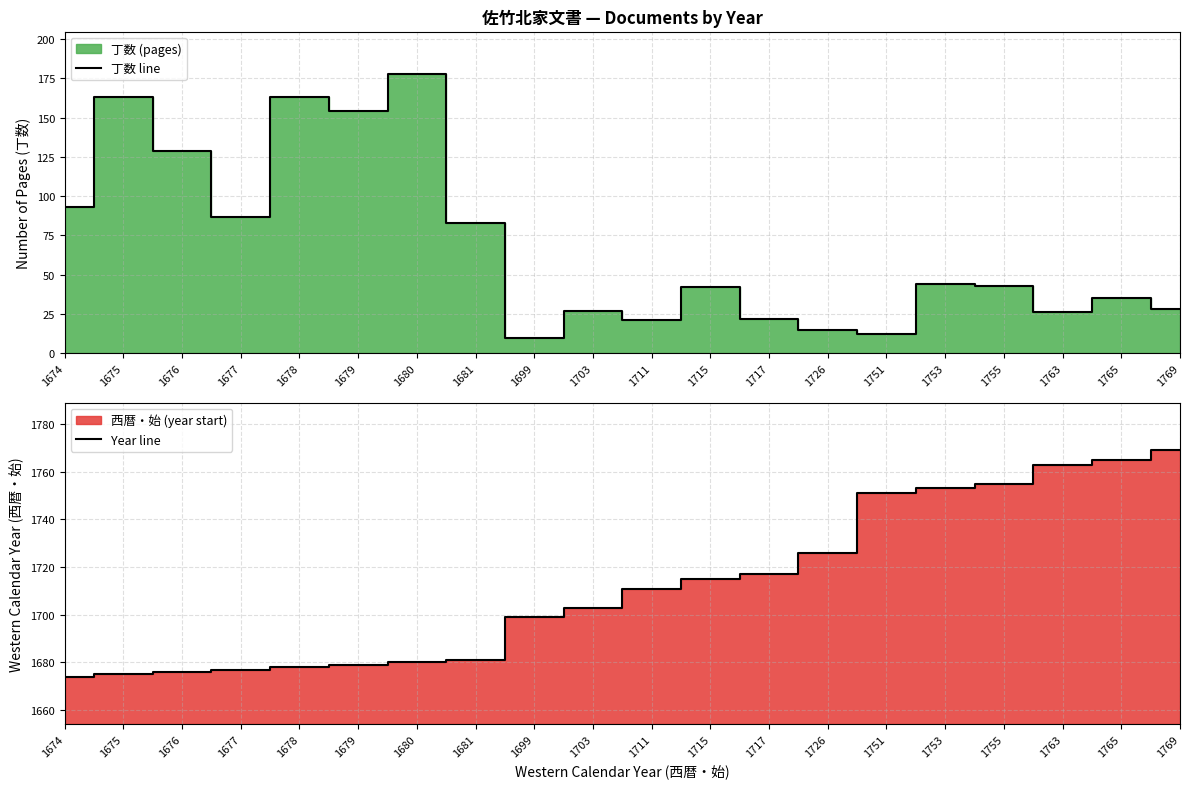

Reading right to left, transcribe all the data shown in this chart.

丁数 line: 28	35	26	43	44	12	15	22	42	21	27	10	83	178	154	163	87	129	163	93
Year line: 1769	1765	1763	1755	1753	1751	1726	1717	1715	1711	1703	1699	1681	1680	1679	1678	1677	1676	1675	1674